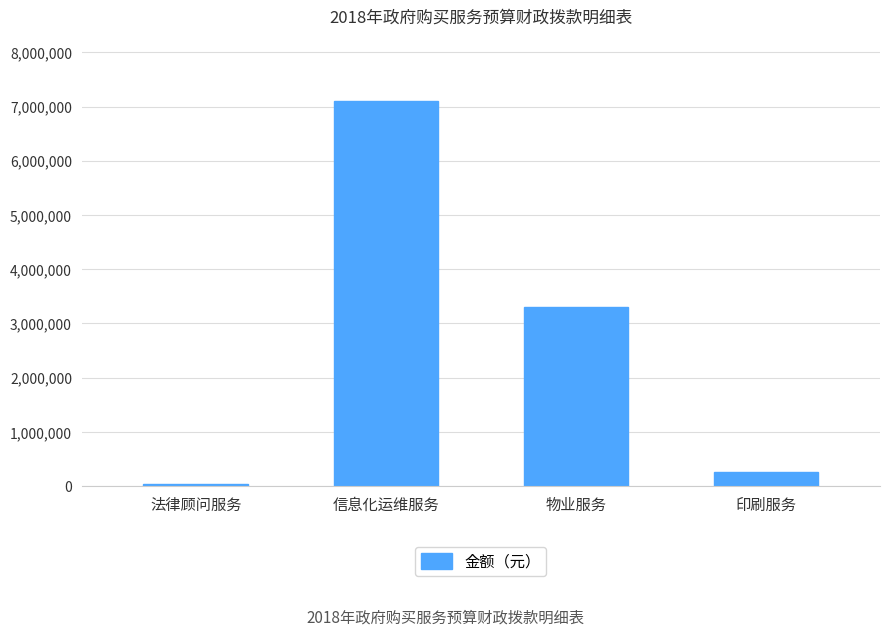

What is the average value?

2678040